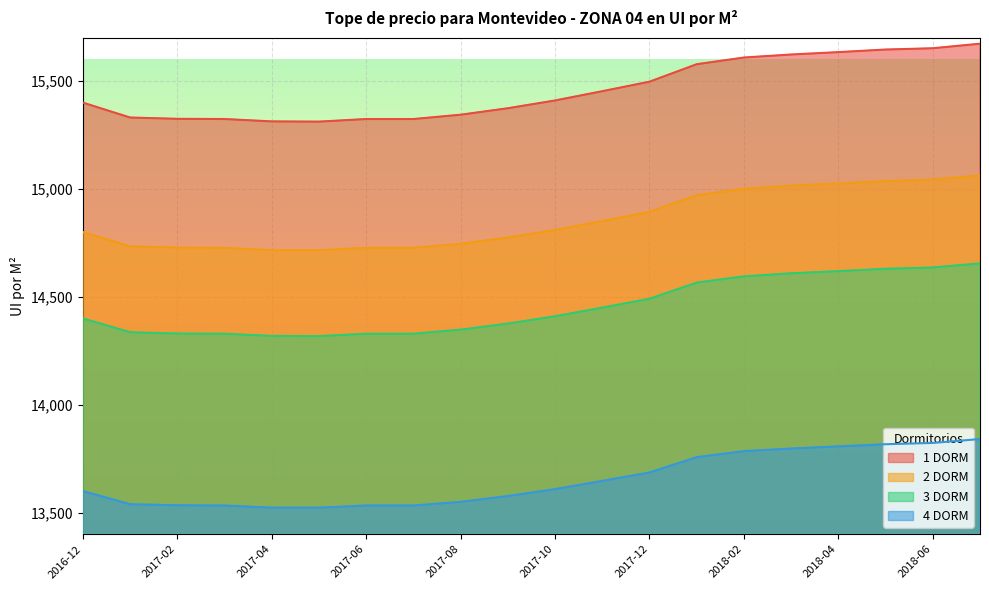

In 1 DORM, how many points are lower than both neighbors (excluding endpoints)?

1